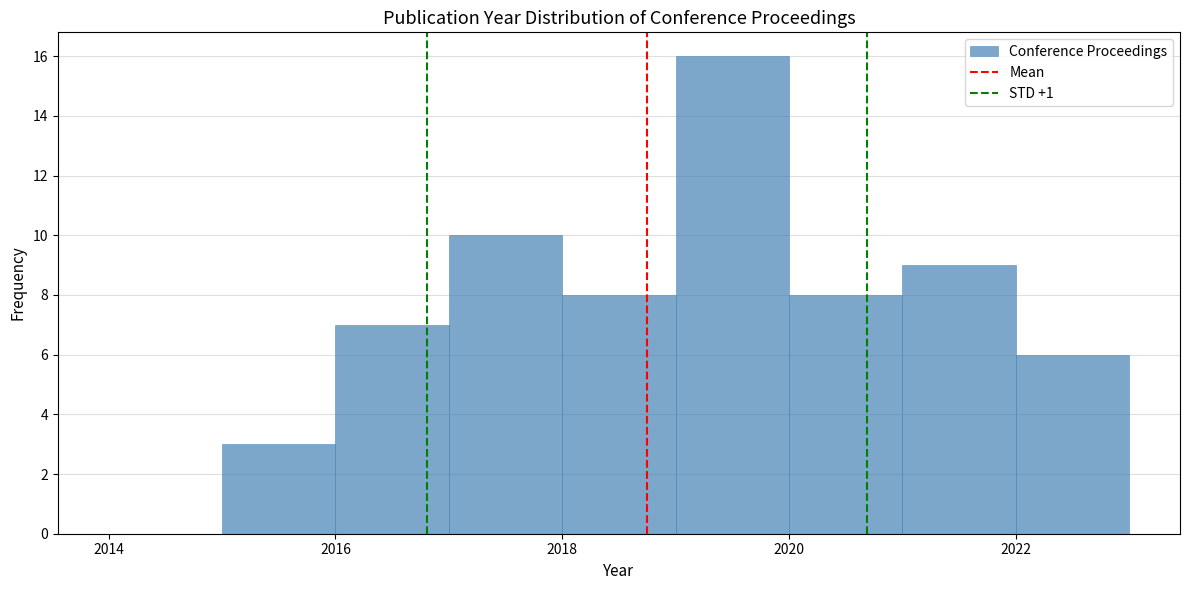

Reading left to right, list every bar in this chart as the range it spans on the x-axis followed by its height. The values are not printed on the chart, so give them approximately, as read against the axis.

2014 to 2015: 0
2015 to 2016: 3
2016 to 2017: 7
2017 to 2018: 10
2018 to 2019: 8
2019 to 2020: 16
2020 to 2021: 8
2021 to 2022: 9
2022 to 2023: 6